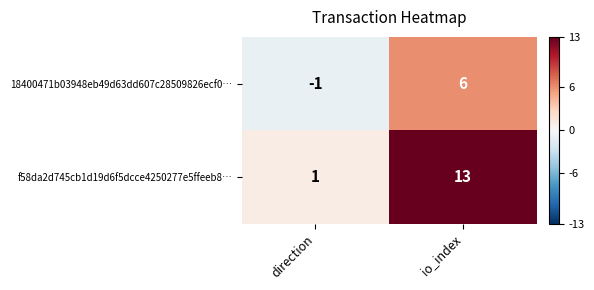

What is the spread (max minus min) of values at io_index?

7